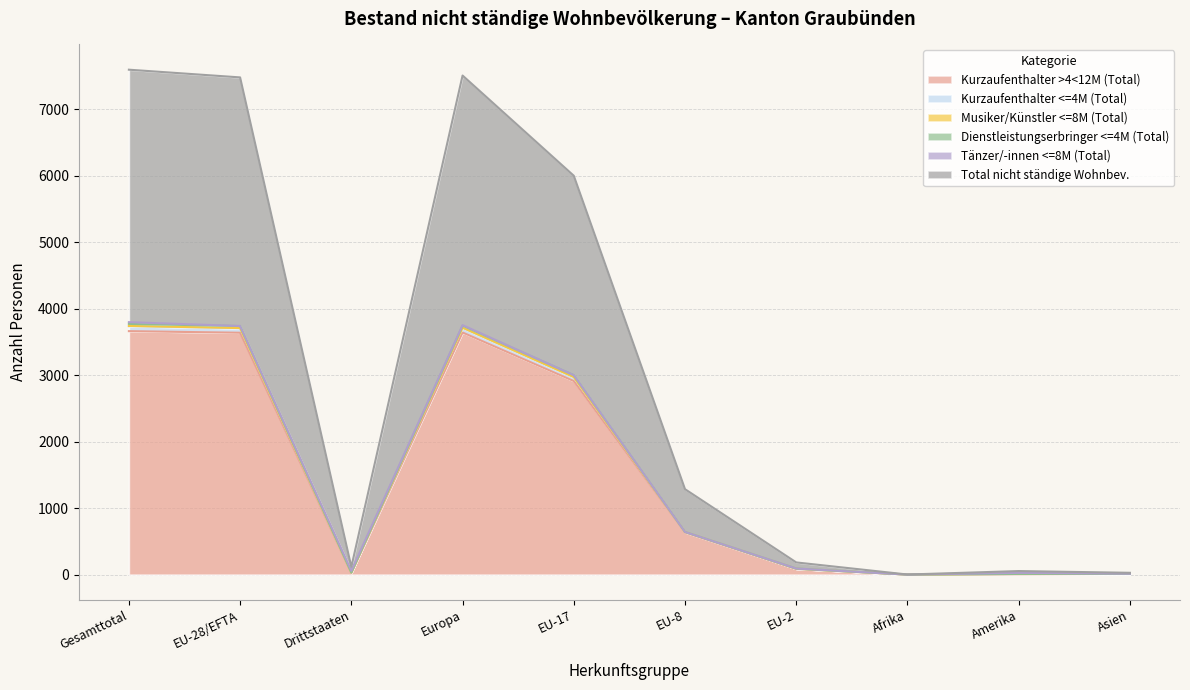

What is the label of the 1st point from the right?

Asien